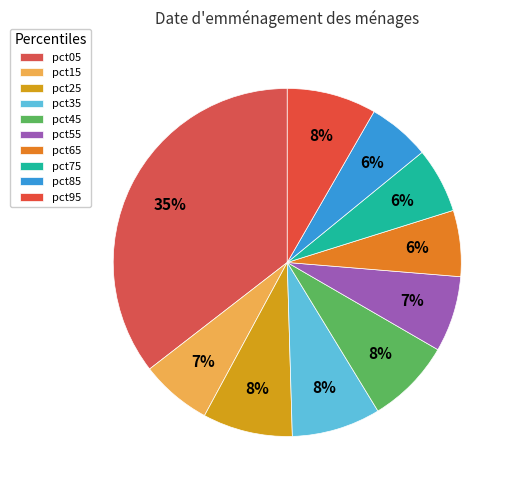

To the nearest percent, what is the average slice percentage?

10%